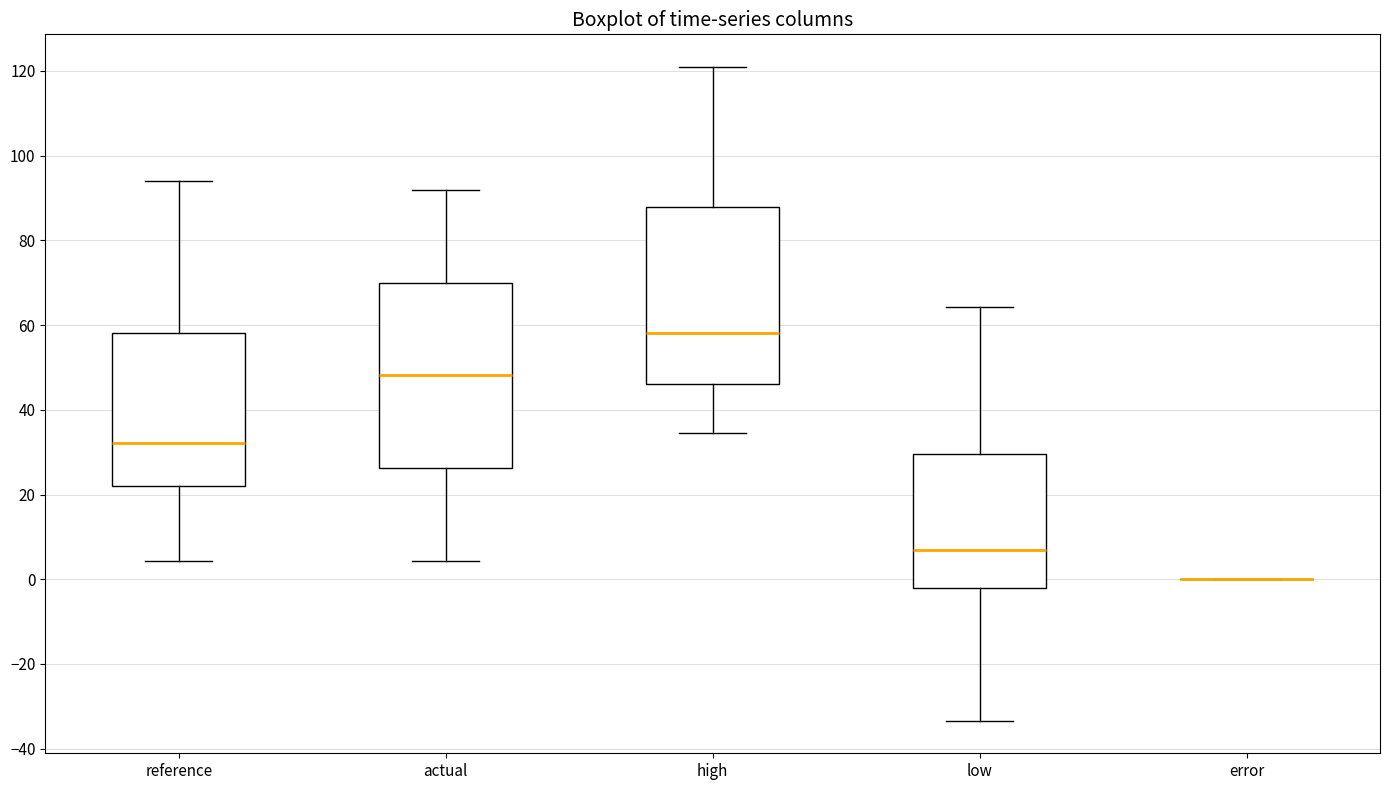

Reading left to right, read every box against the y-axis: the position of its median line, the range the box covers, and the ends of its whiskers. The values are not printed on the chart, so give them approximately, as read against the axis.

reference: median 32, box 22 to 58, whiskers 4 to 94
actual: median 48, box 26 to 70, whiskers 4 to 92
high: median 58, box 46 to 88, whiskers 34 to 120
low: median 8, box -2 to 30, whiskers -34 to 64
error: box collapsed to a line at 0, whiskers 0 to 0